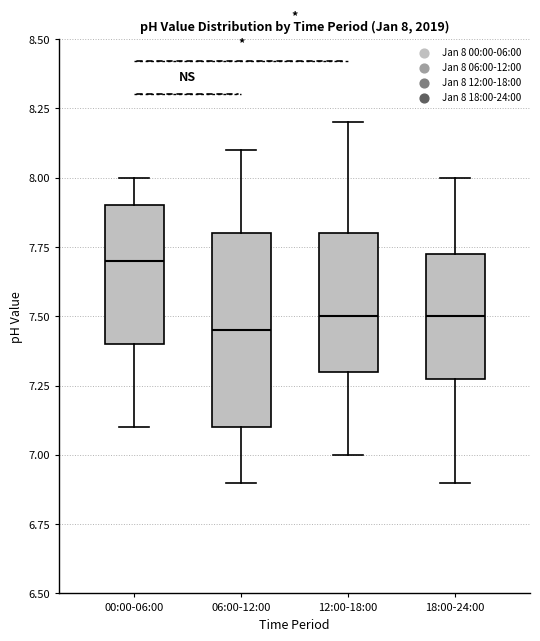

Comparing the boxes themselves (not the whiskers), which one is the tallest?

06:00-12:00